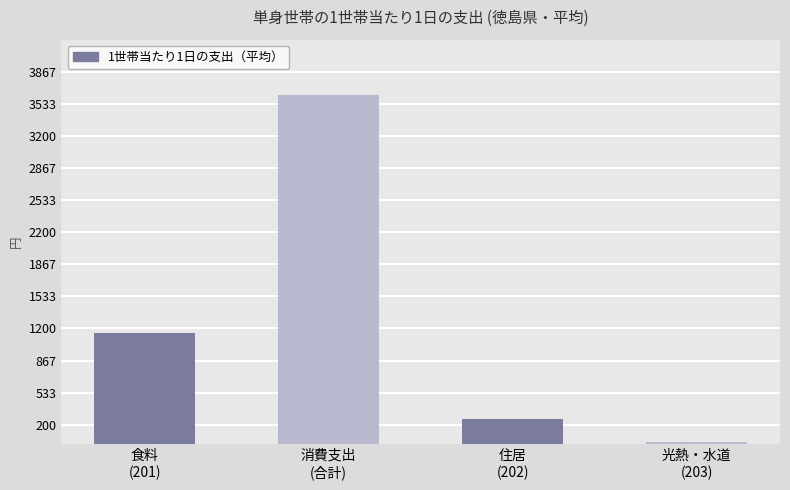

Reading left to right, list all the values displayed in this chart.

1156.5	3629.4	257.8	16.3